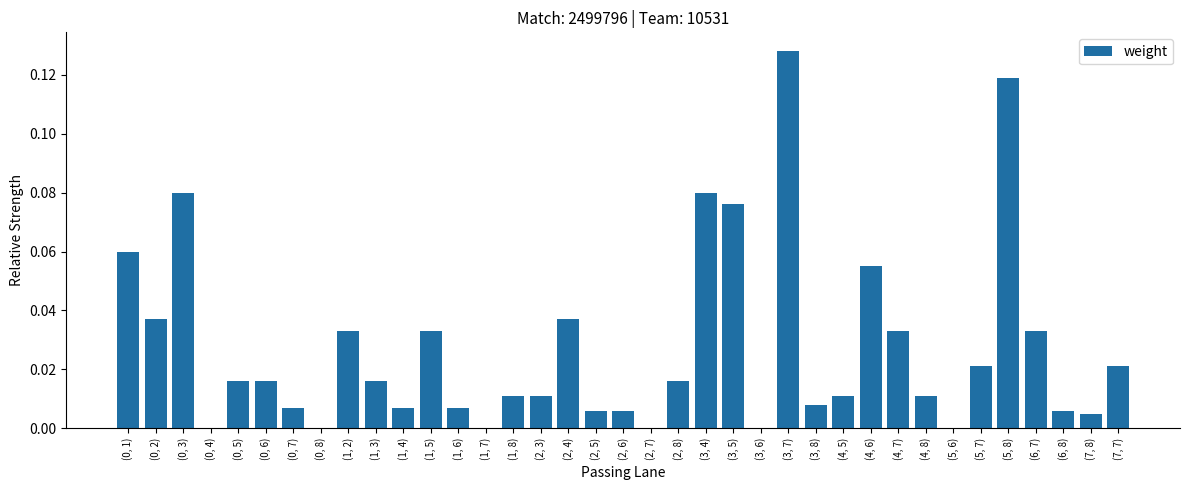

True or false: the data shows 0.0 at (6, 8).

True